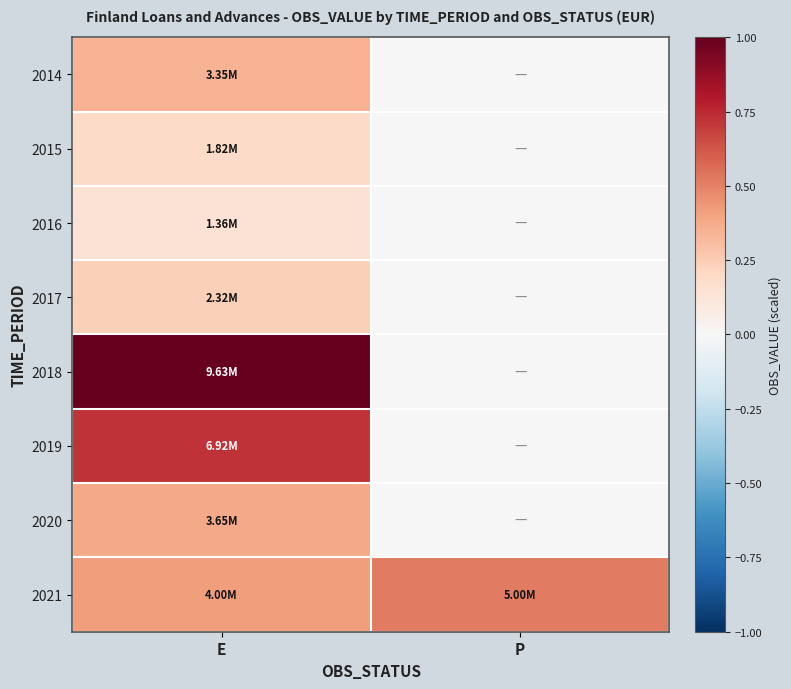

Which series has the largest total across all categories?

2018